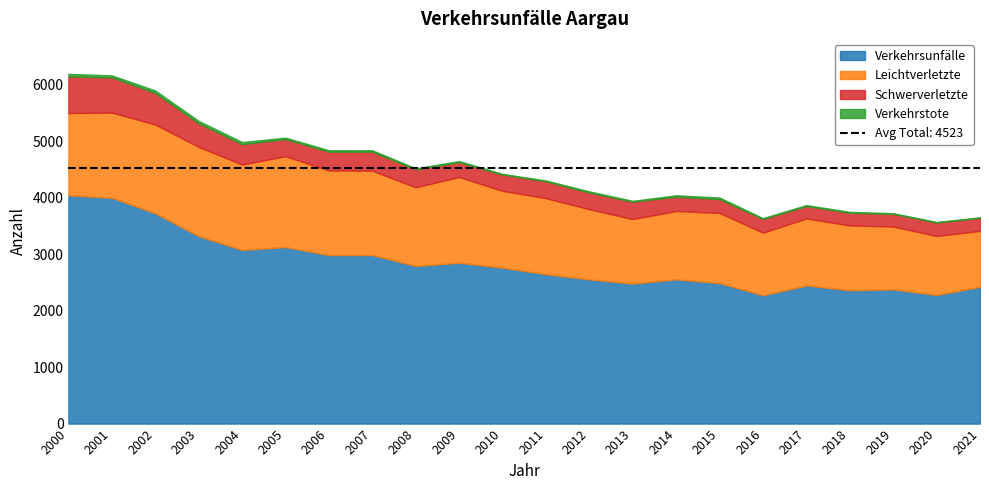

What are all the series names shown in the legend?

Verkehrsunfälle, Leichtverletzte, Schwerverletzte, Verkehrstote